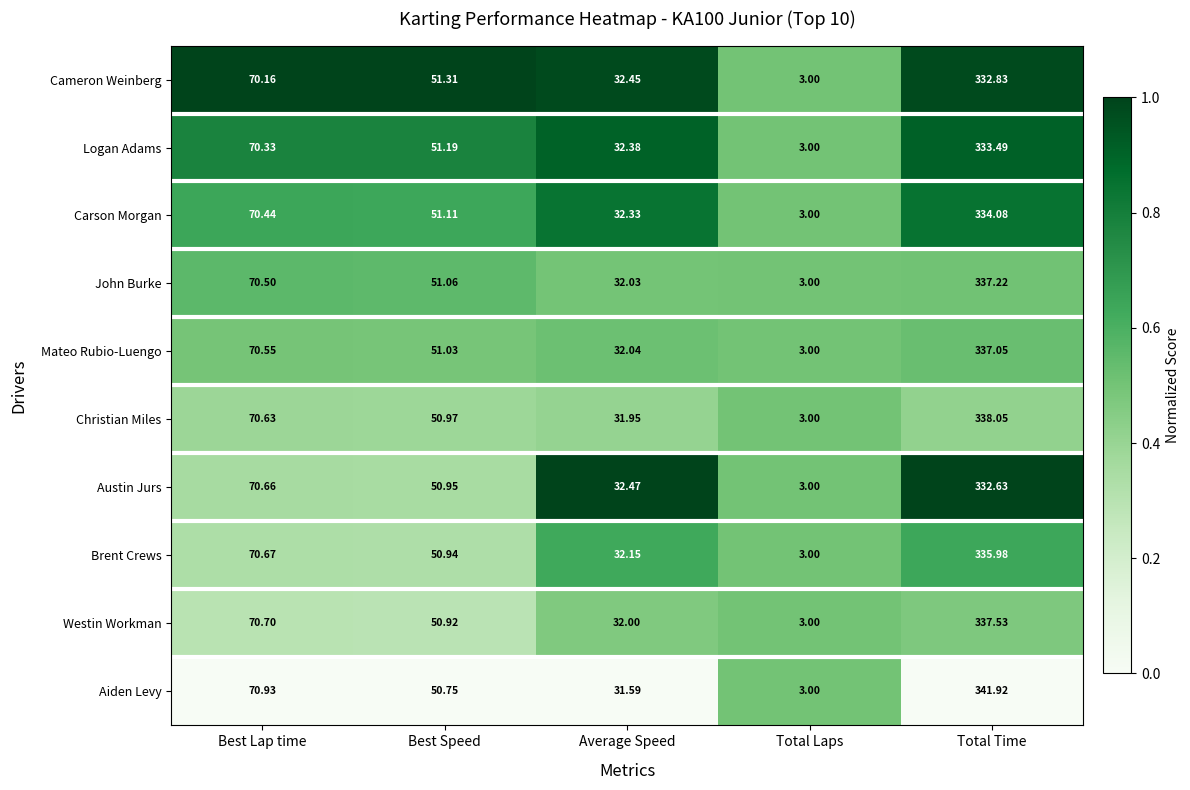

Rank the series by their maximum value, from highest to lowest.

Aiden Levy, Christian Miles, Westin Workman, John Burke, Mateo Rubio-Luengo, Brent Crews, Carson Morgan, Logan Adams, Cameron Weinberg, Austin Jurs